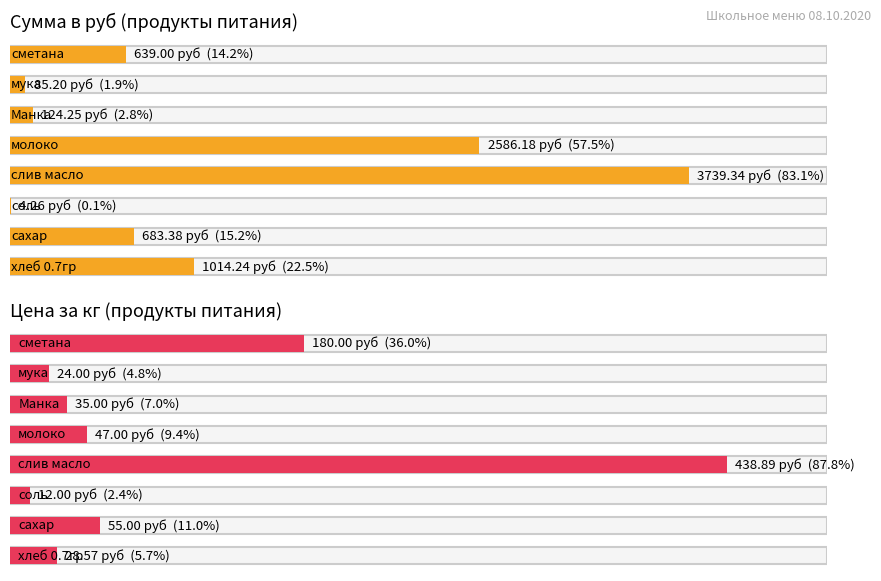

True or false: Цена has a value of 15.4 at мука.

False